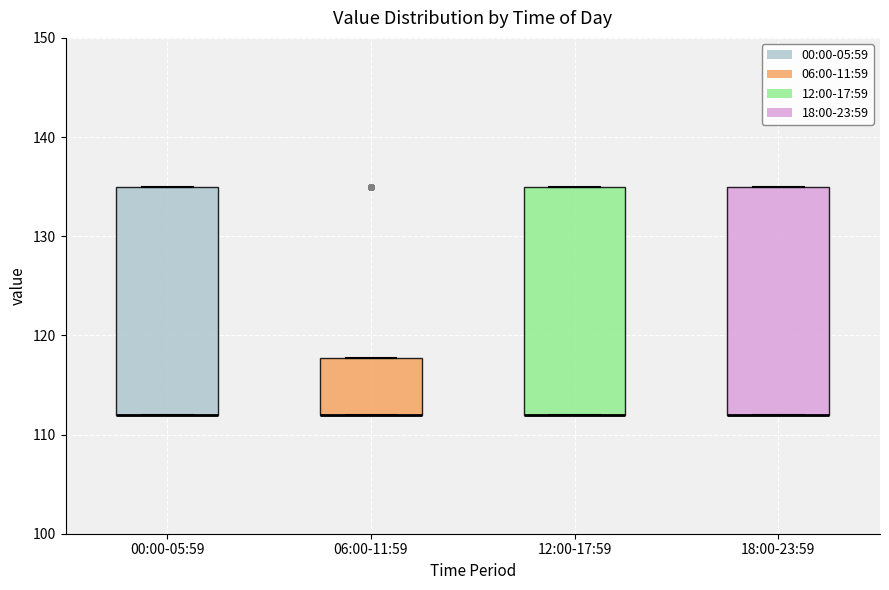

Reading left to right, read every box against the y-axis: the position of its median line, the range the box covers, and the ends of its whiskers. The values are not printed on the chart, so give them approximately, as read against the axis.

00:00-05:59: median 112 (drawn on the box's lower edge), box 112 to 135, whiskers 112 to 135
06:00-11:59: median 112 (drawn on the box's lower edge), box 112 to 118, whiskers 112 to 118
12:00-17:59: median 112 (drawn on the box's lower edge), box 112 to 135, whiskers 112 to 135
18:00-23:59: median 112 (drawn on the box's lower edge), box 112 to 135, whiskers 112 to 135